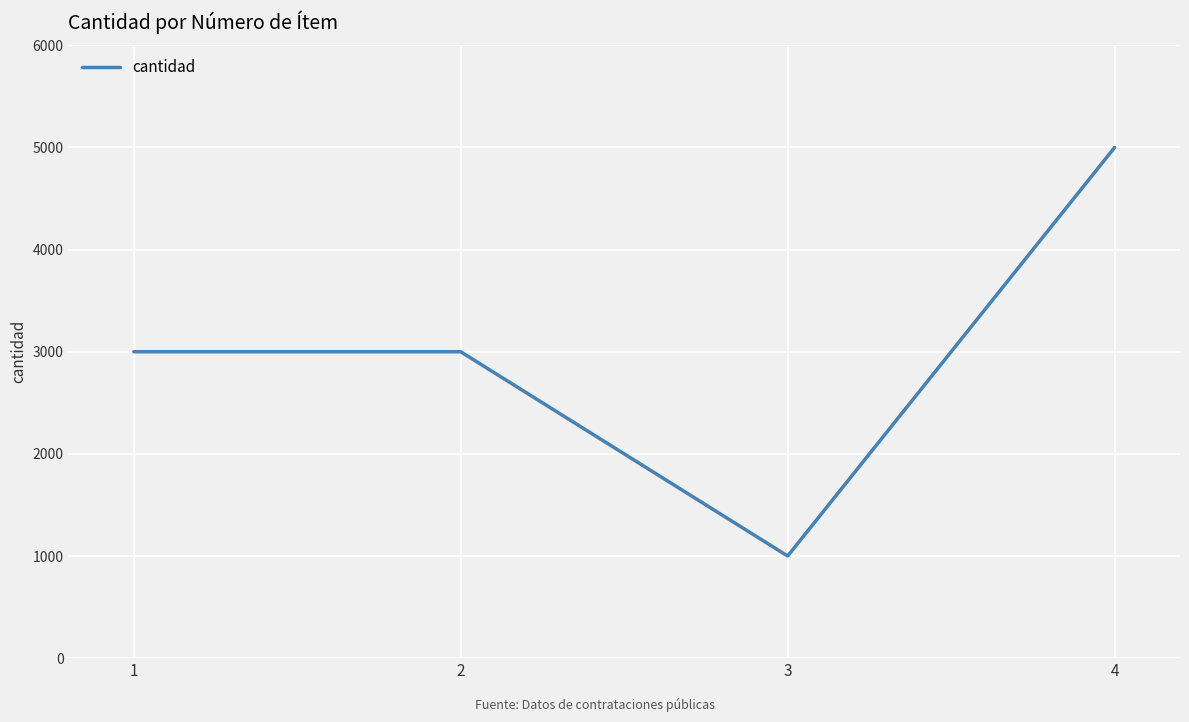

Does the chart display data point markers on the line(s)?

No